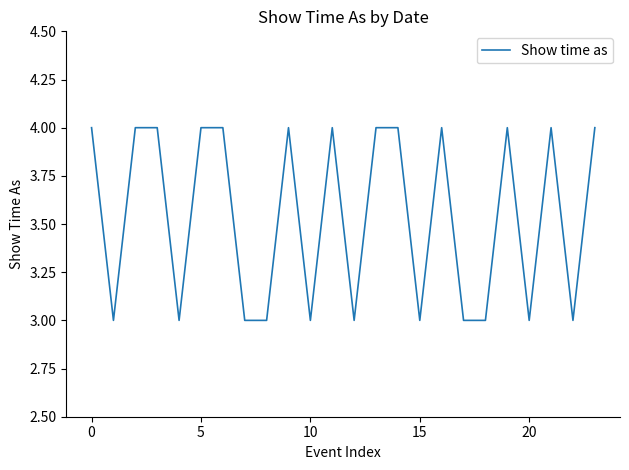

What is the maximum value shown in the chart?

4